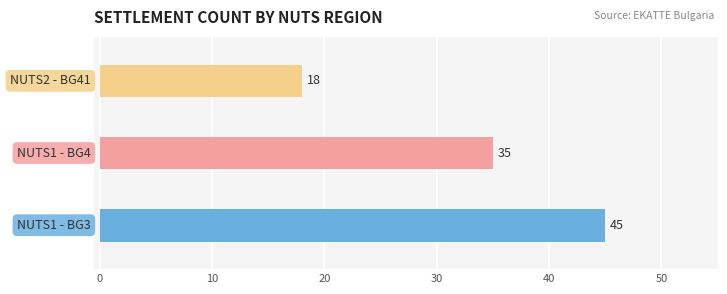

At which label does the data first exceed 35?

BG3